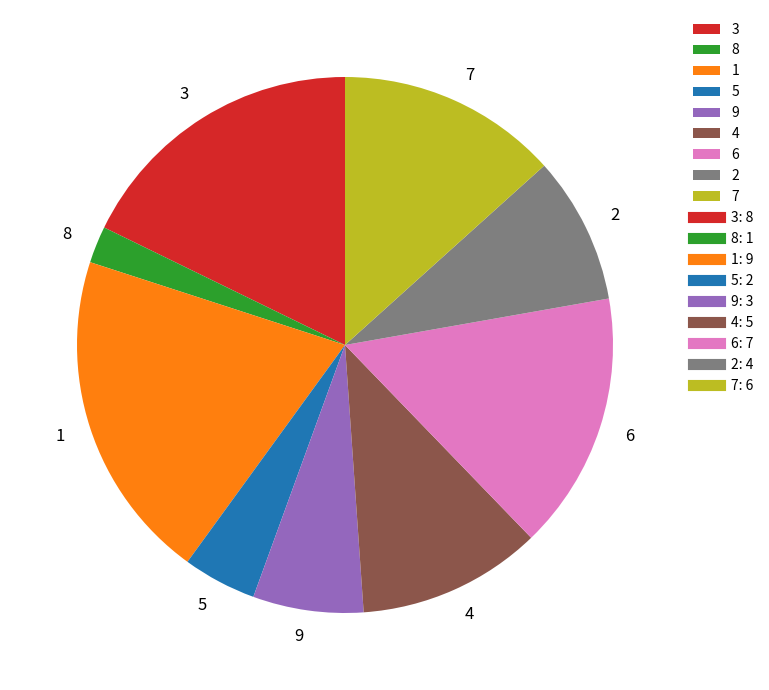

Is there any slice that represents more than half of the pie?

No